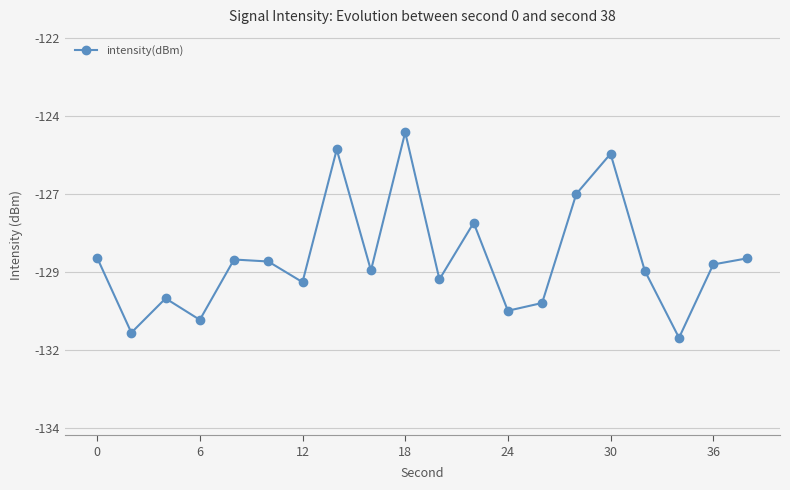

Does the chart have visible grid lines?

Yes